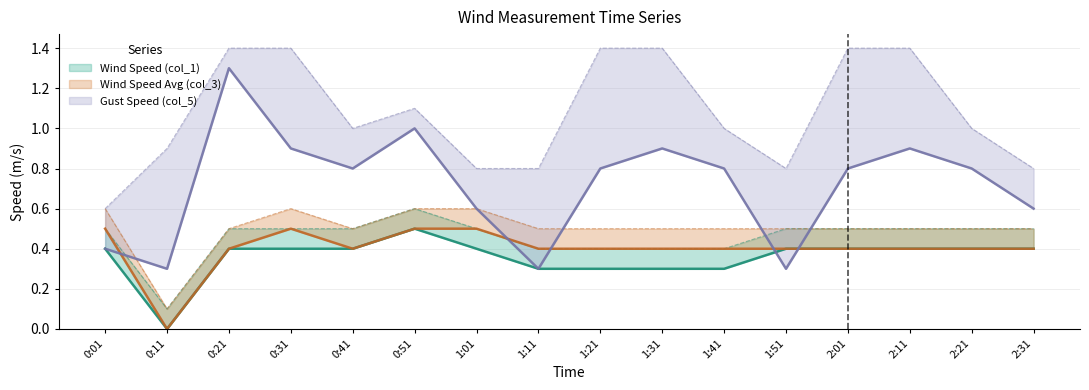

What is the label of the 2nd point from the right?

2:21